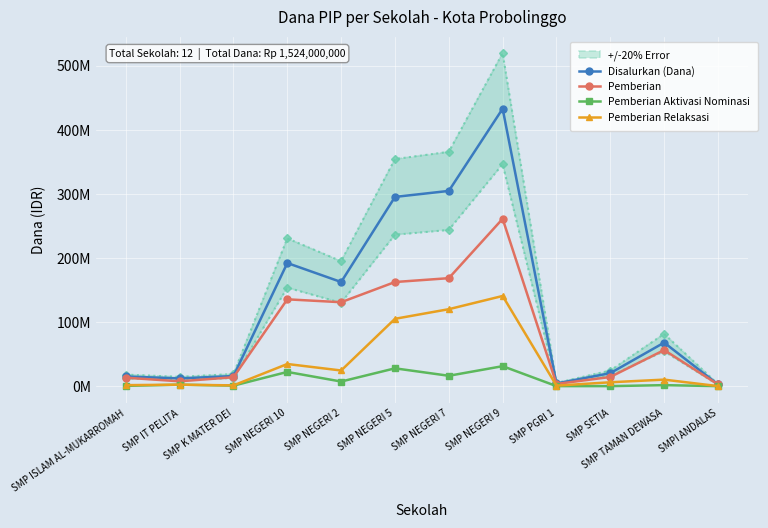

List the labels in order of Pemberian Relaksasi value, smallest first.

SMPI ANDALAS, SMP PGRI 1, SMP K MATER DEI, SMP ISLAM AL-MUKARROMAH, SMP IT PELITA, SMP SETIA, SMP TAMAN DEWASA, SMP NEGERI 2, SMP NEGERI 10, SMP NEGERI 5, SMP NEGERI 7, SMP NEGERI 9